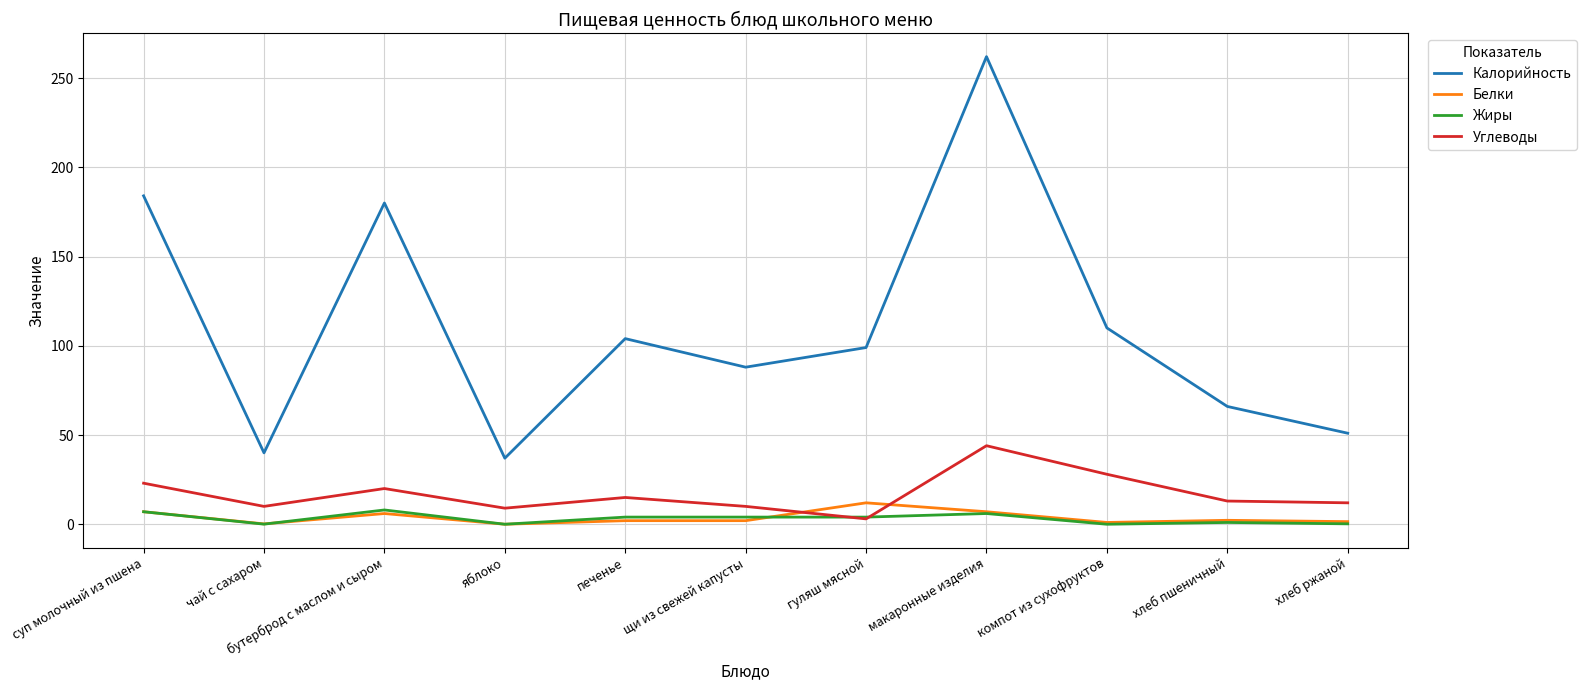

True or false: Жиры and Калорийность intersect in this chart.

False